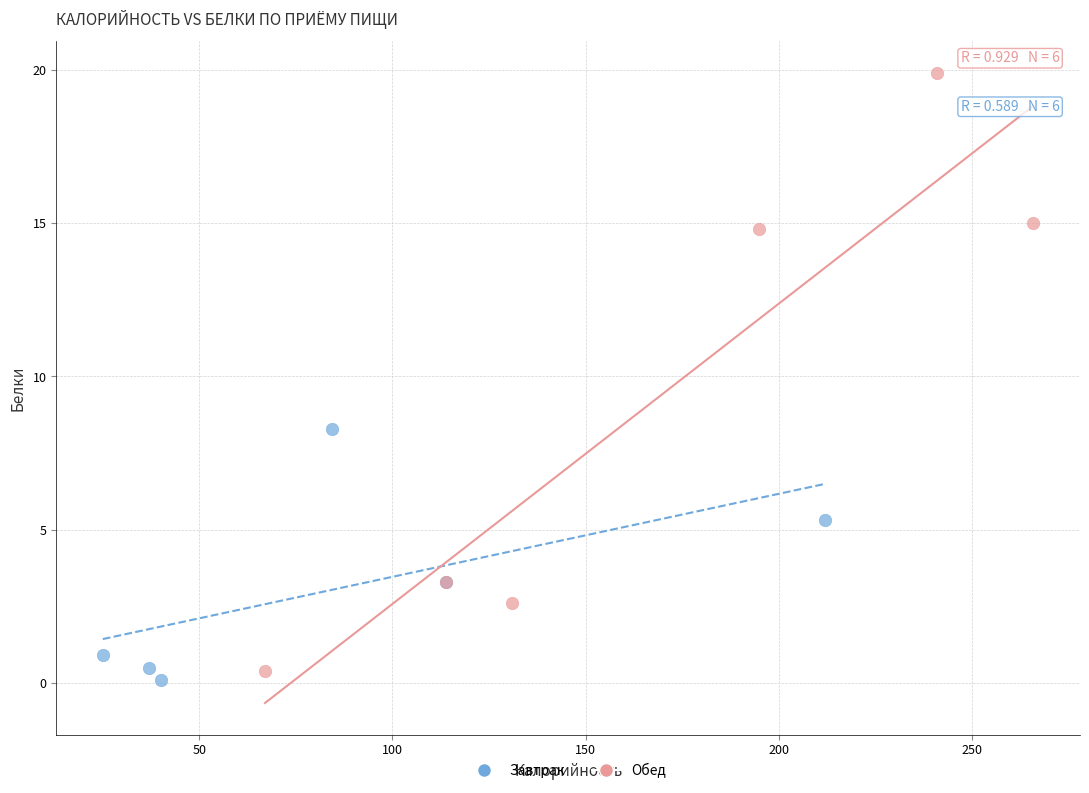

Which series has the widest spread of Y values?

Обед